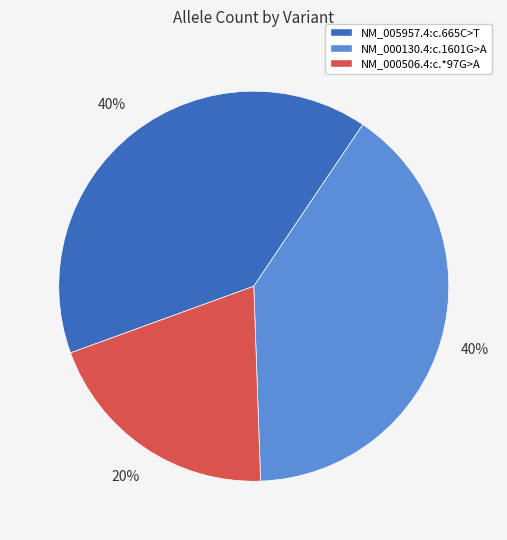

Between NM_000130.4:c.1601G>A and NM_000506.4:c.*97G>A, which is larger?

NM_000130.4:c.1601G>A